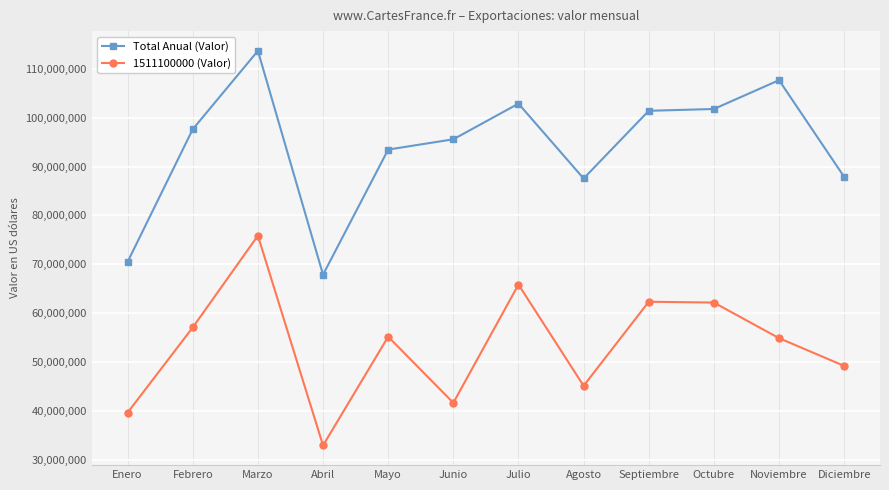

At which category does 1511100000 (Valor) reach its first local valley?

Abril